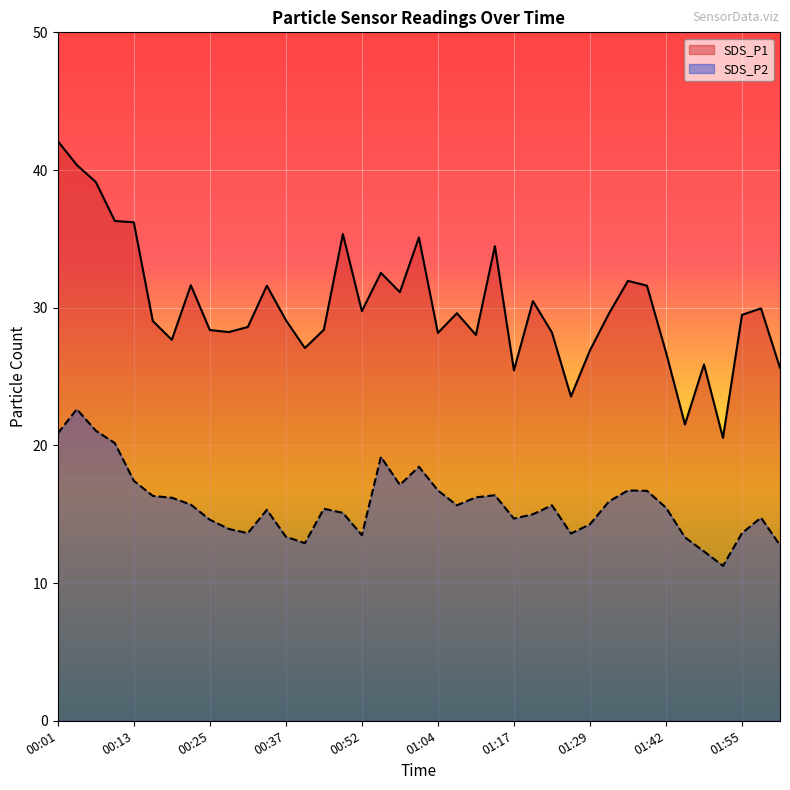

At which label is SDS_P1 closest to 31?

00:58